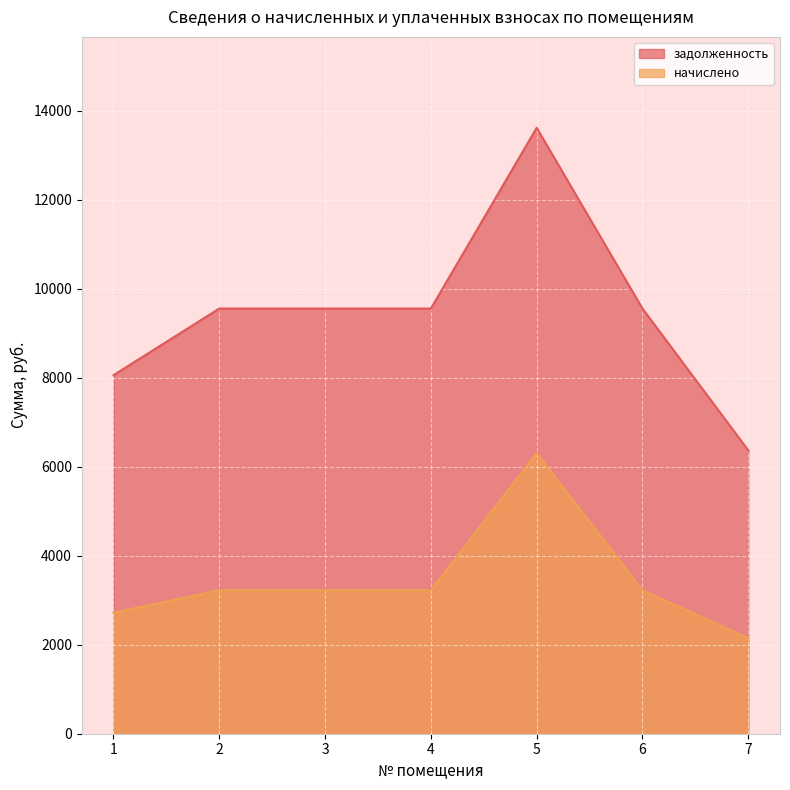

Reading left to right, what are all the values shown in this chart?

задолженность: 8060.2	9557.8	9557.8	9557.8	13621.4	9557.8	6370.6
начислено: 2720.3	3225.7	3225.7	3225.7	6308.9	3225.7	2150.0